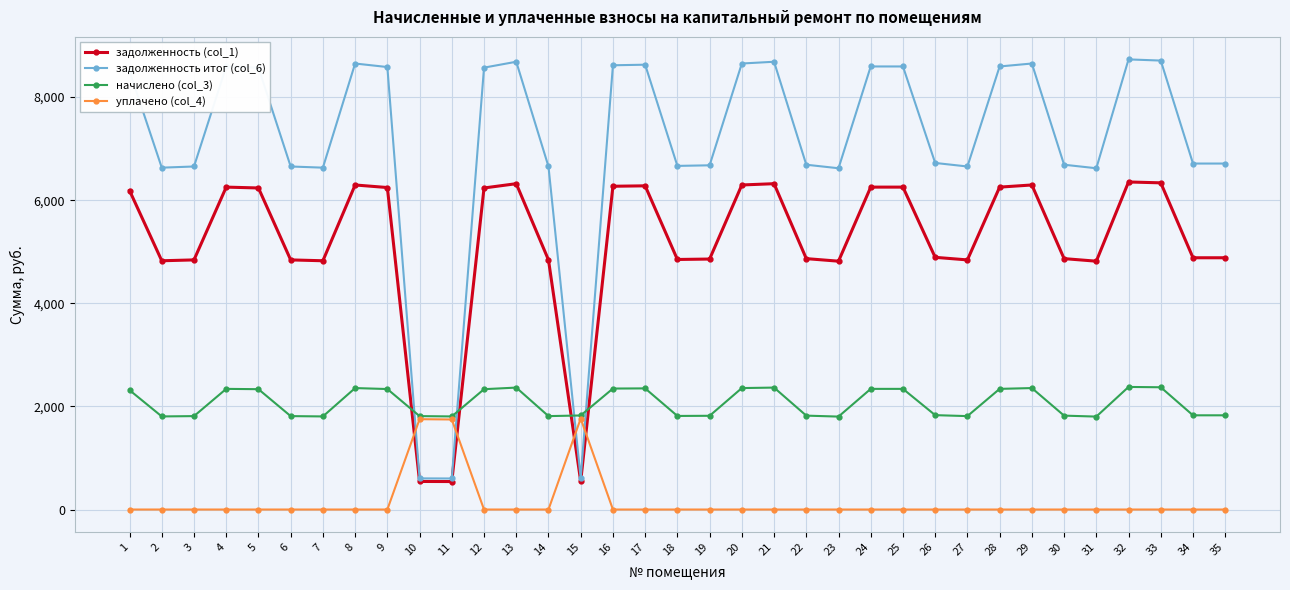

True or false: задолженность итог (col_6) has more than 0 points higher than both neighbors.

True